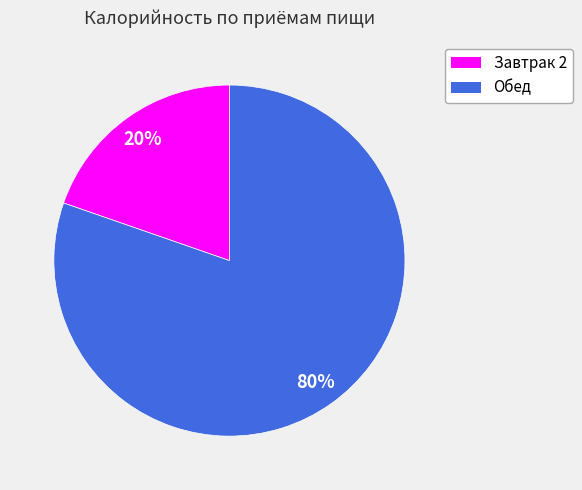

Rank the categories by value from highest to lowest.

Обед, Завтрак 2